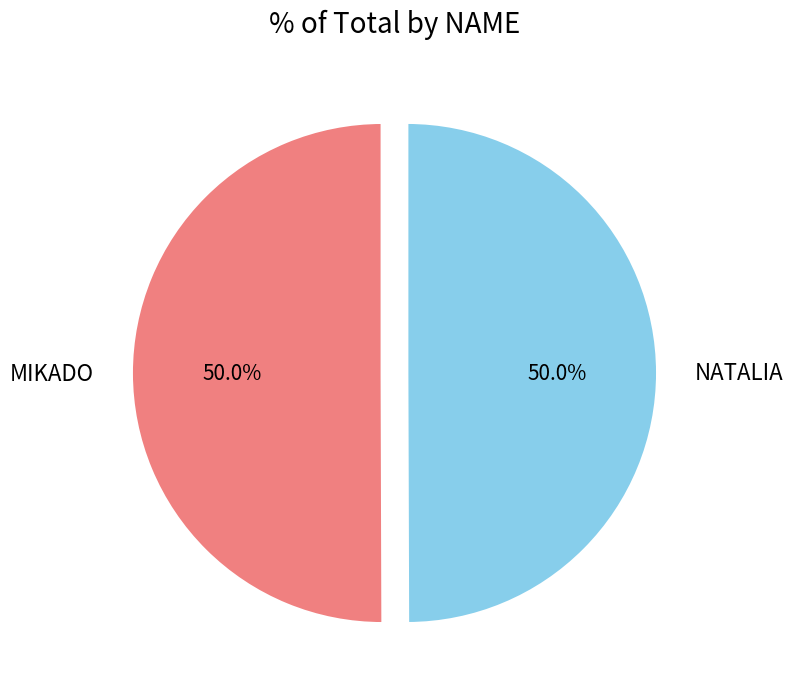

What percentage is NOT represented by MIKADO?

50.0%